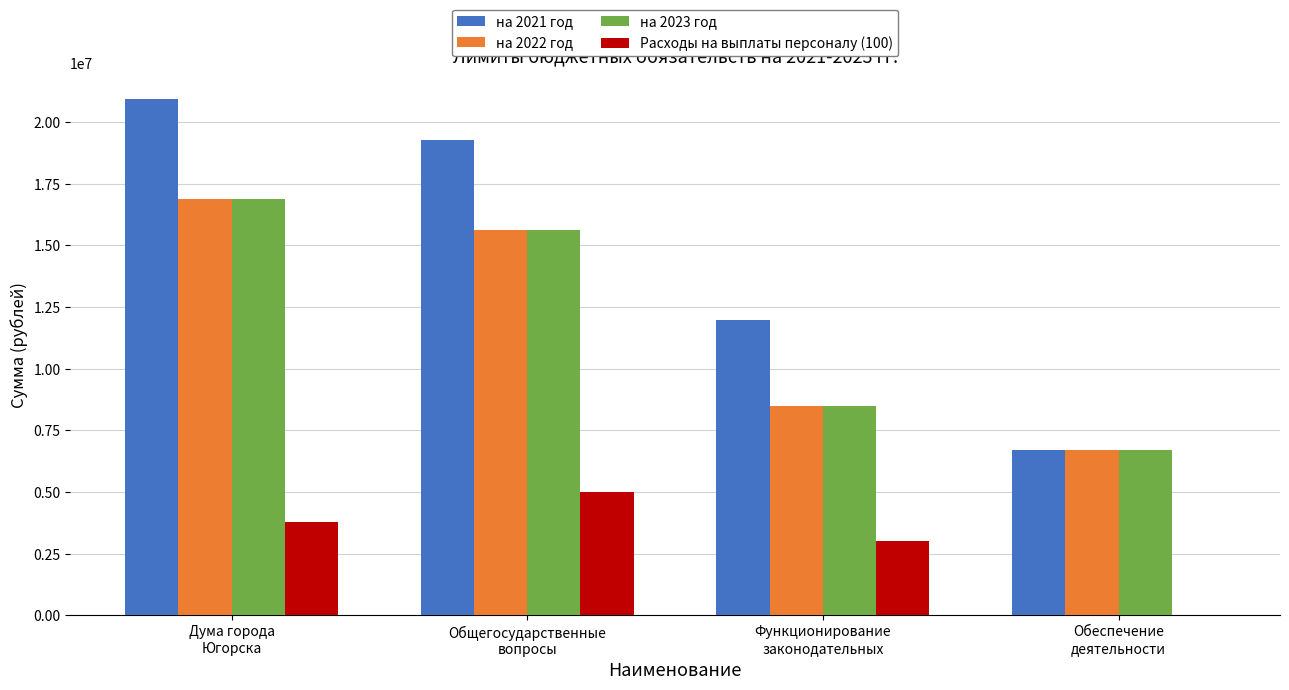

True or false: на 2023 год has a value of 15620000.0 at Общегосударственные
вопросы.

True